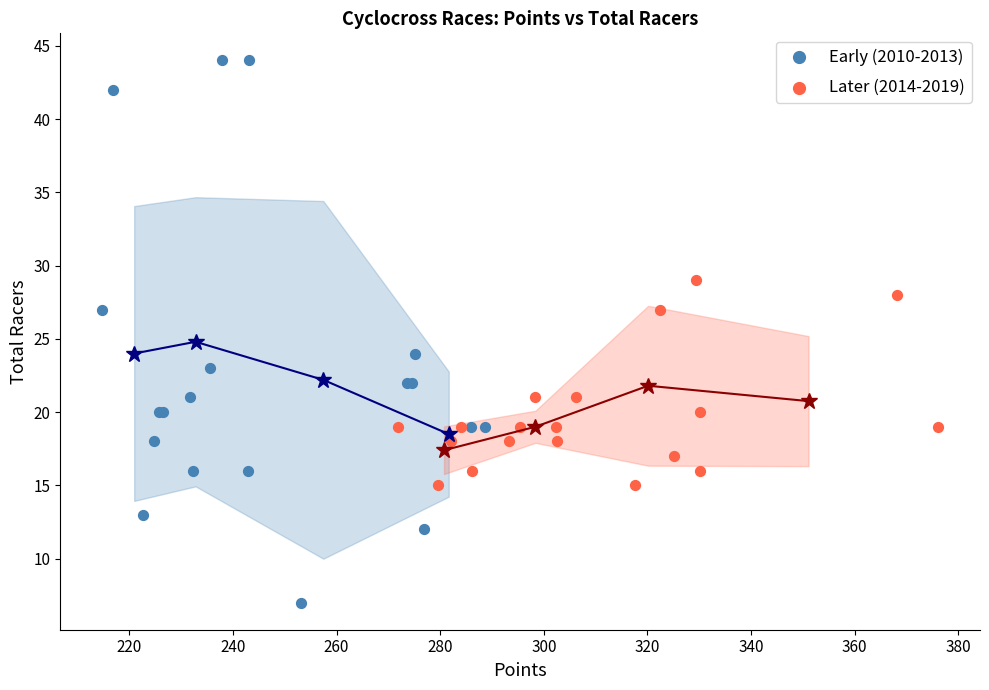

Which series has the largest Y range (max minus min)?

Early (2010-2013)